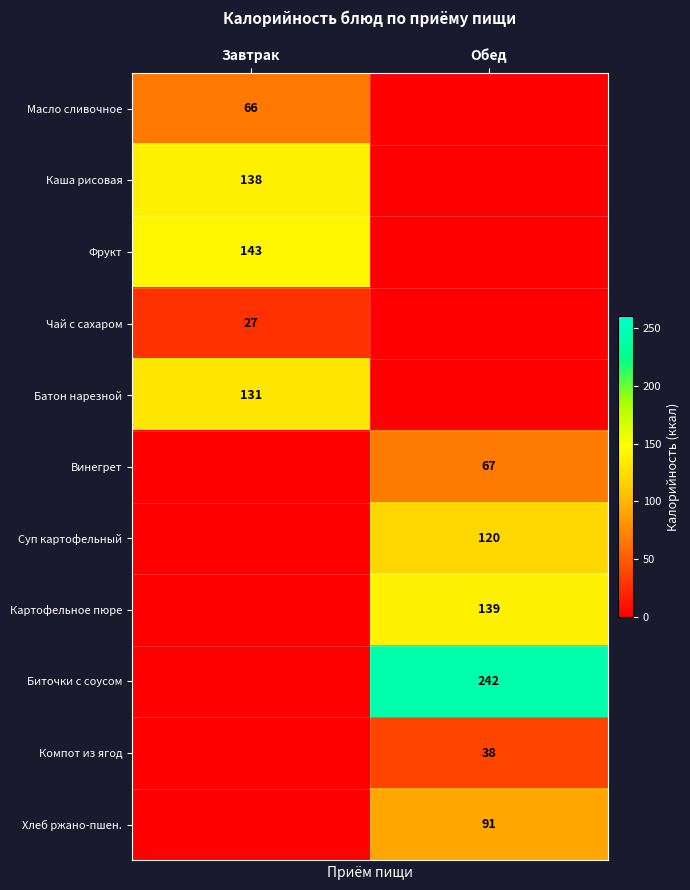

Is it true that Картофельное пюре equals 139 at Обед?

True